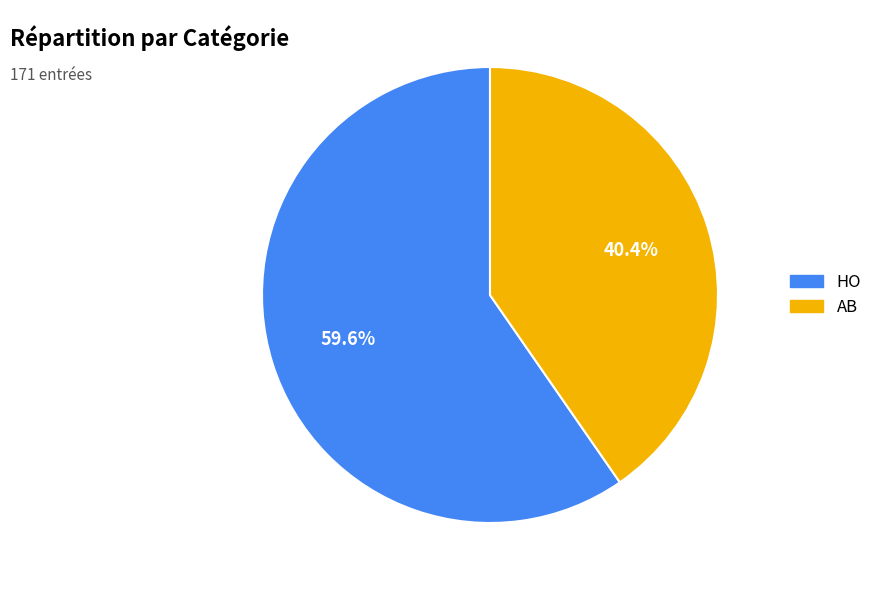

Which has a higher value, HO or AB?

HO